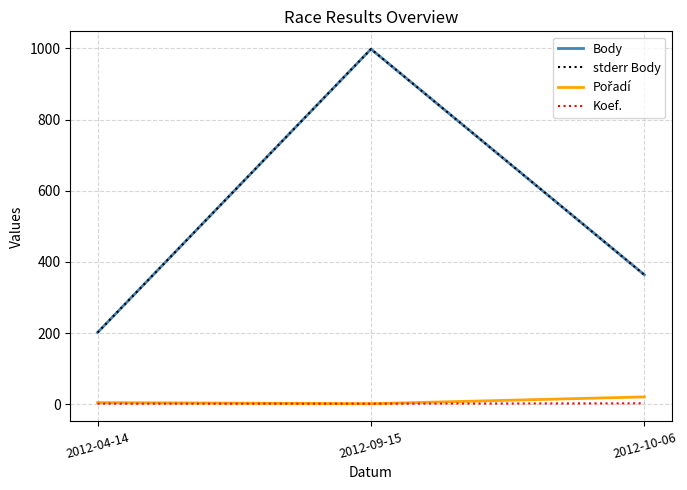

Reading left to right, what are all the values shown in this chart?

Body: 2012-04-14=202	2012-09-15=998	2012-10-06=364
stderr Body: 2012-04-14=202	2012-09-15=998	2012-10-06=364
Pořadí: 2012-04-14=5	2012-09-15=2	2012-10-06=21
Koef.: 2012-04-14=2	2012-09-15=2	2012-10-06=3